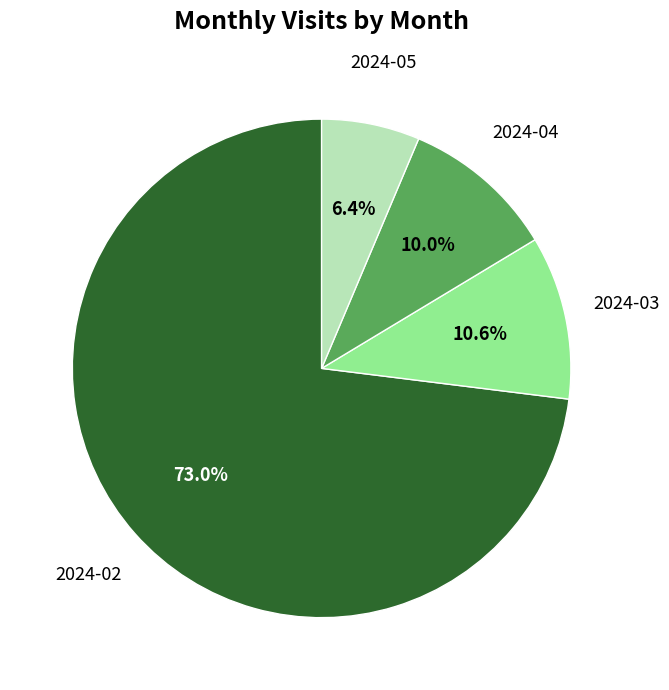

Which has a higher value, 2024-04 or 2024-05?

2024-04